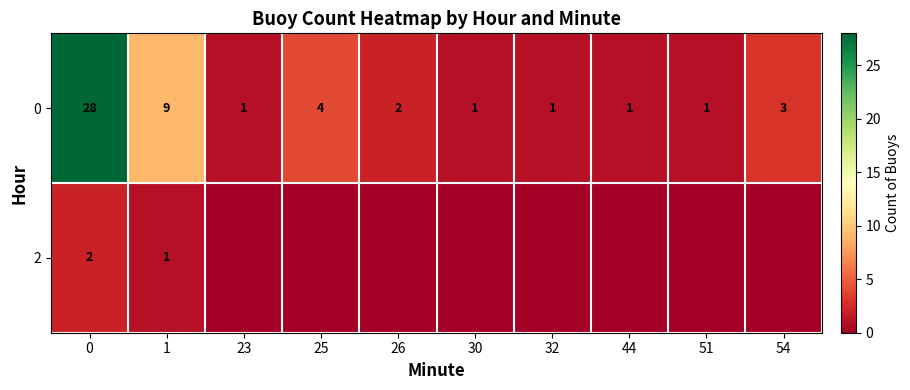

What is the total value across all series at 1?

10